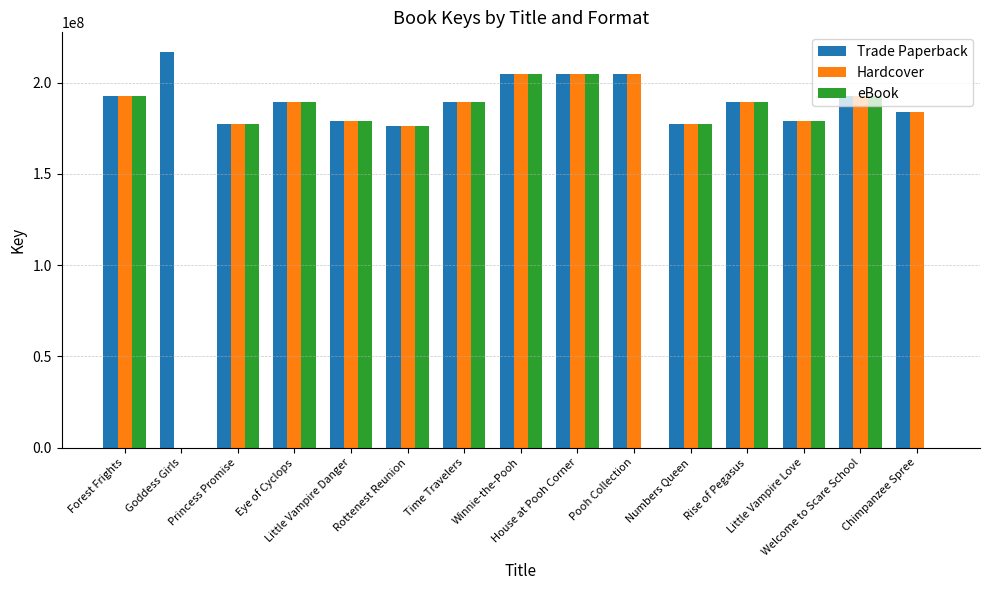

Which series has the largest total across all categories?

Trade Paperback